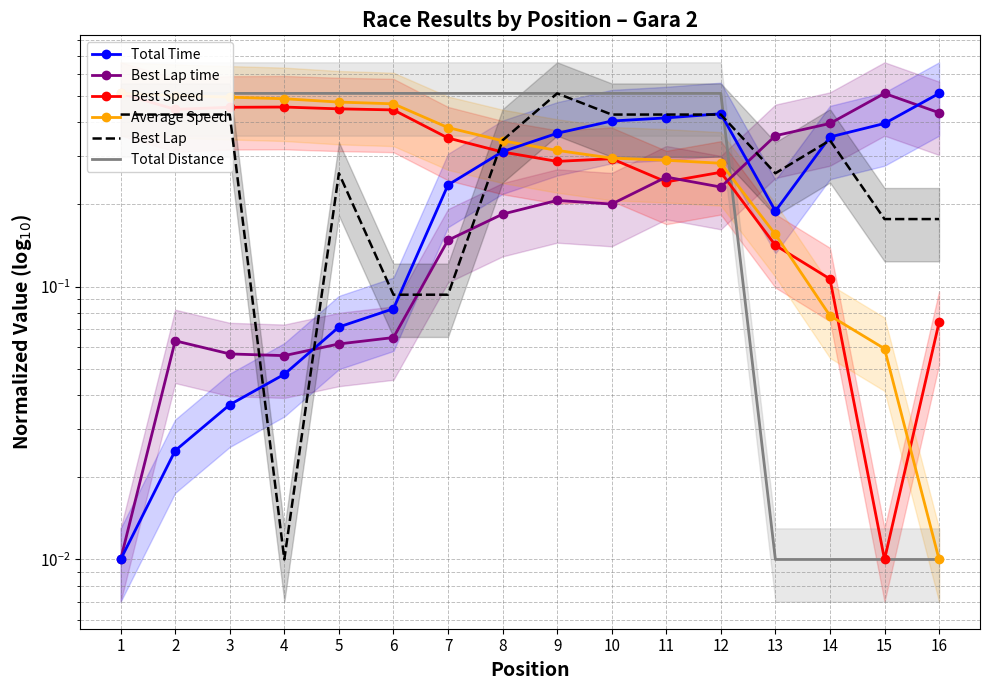

At which category is the sum across all series the highest?

9